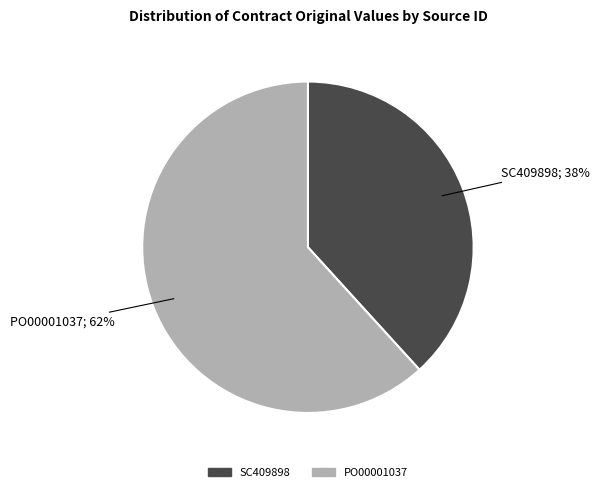

To the nearest percent, what portion does PO00001037 represent?

62%